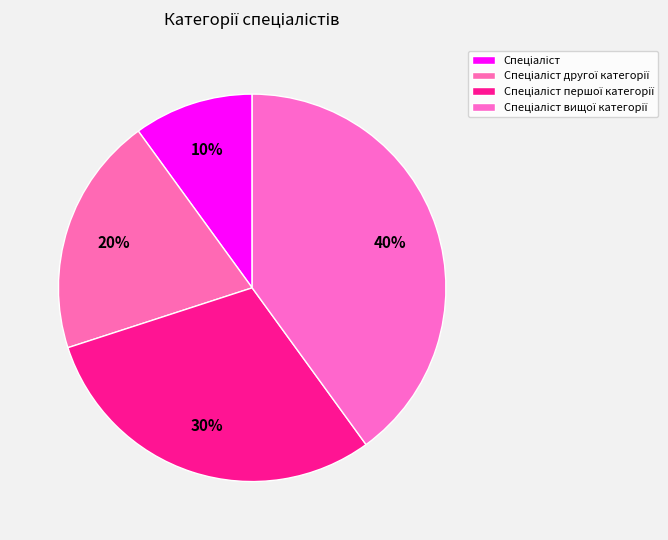

How much of the chart is everything except Спеціаліст?

90.0%